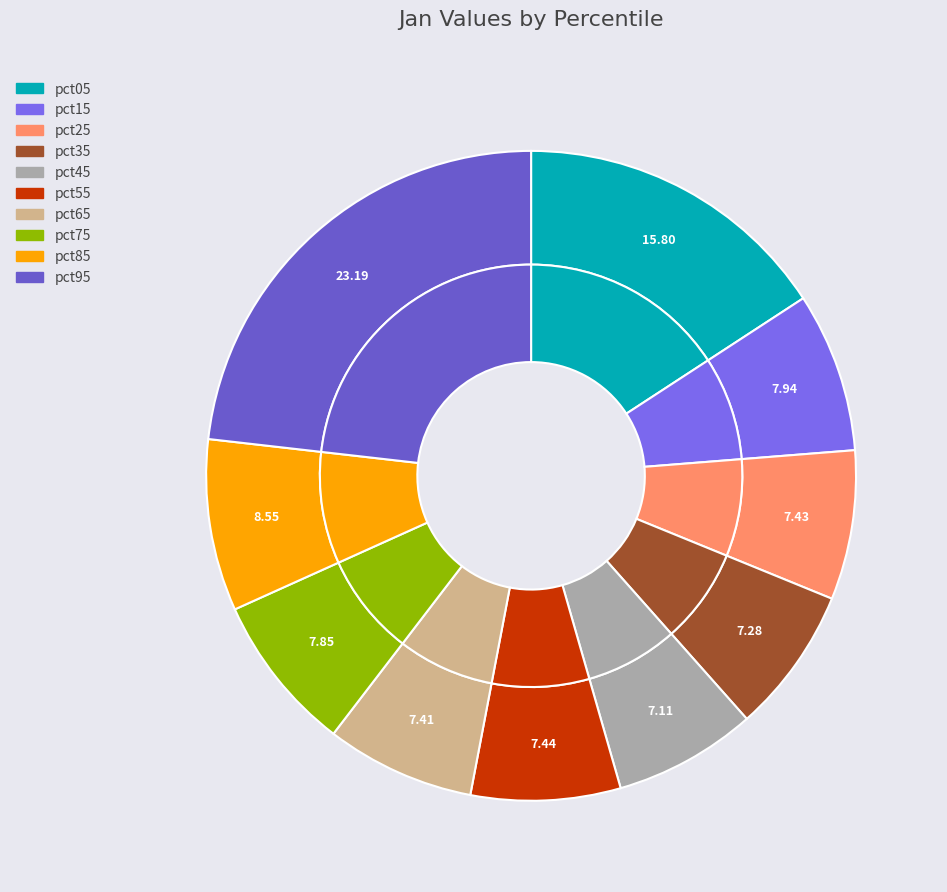

How many slices are in this pie chart?

10